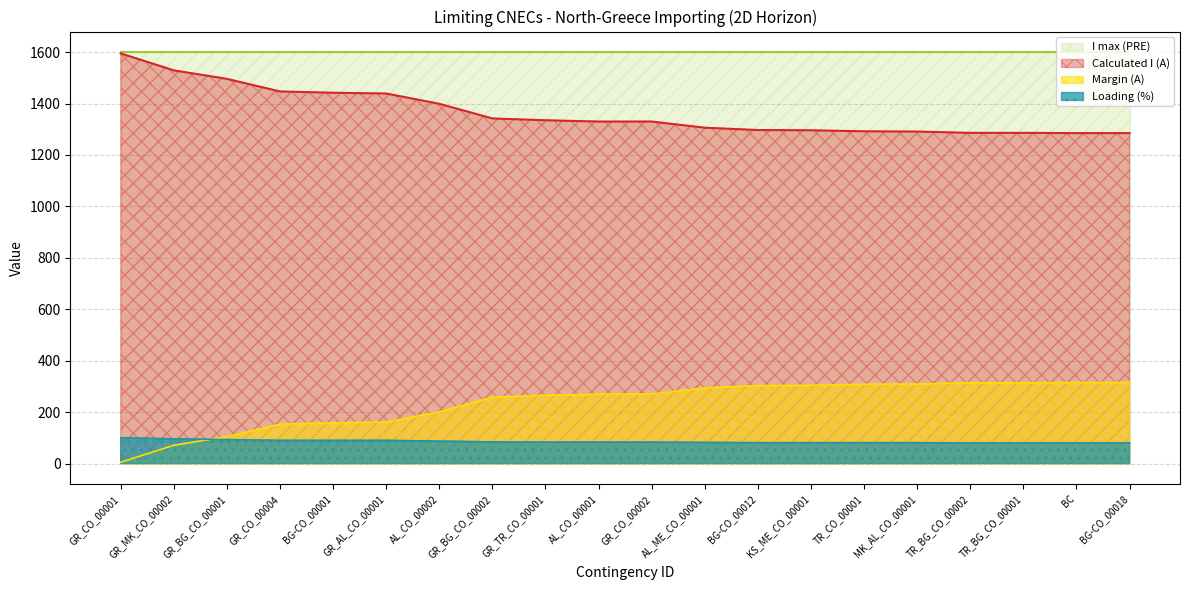

Rank the series at BG-CO_00001 from highest to lowest value.

I max (PRE), Calculated I (A), Margin (A), Loading (%)